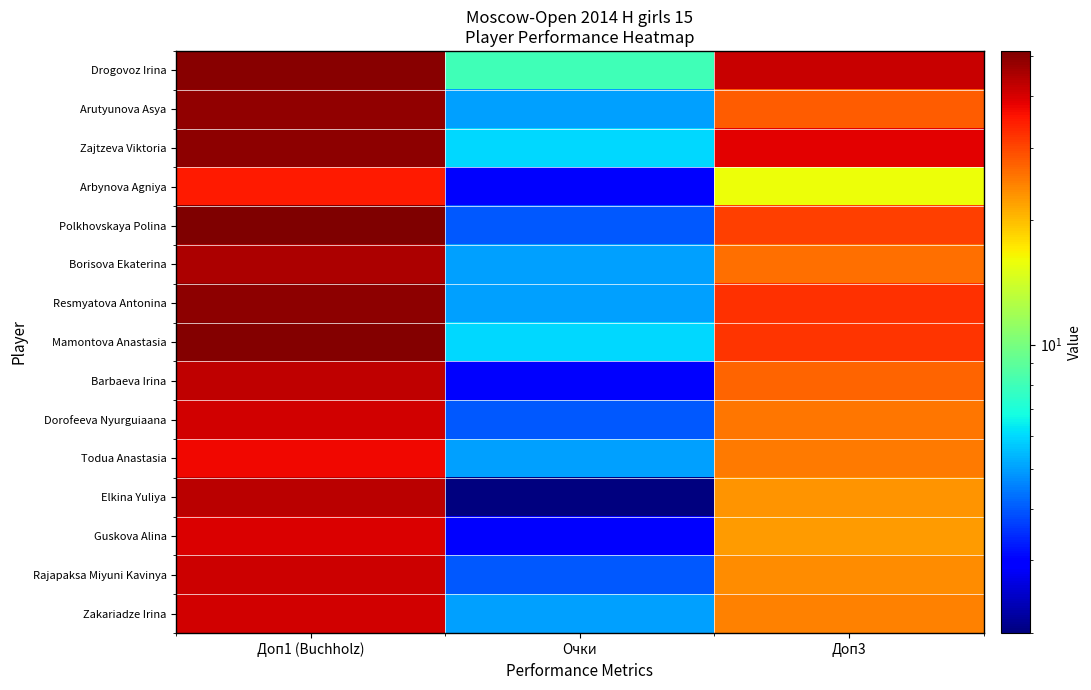

Which has a higher value, Доп3 or Доп1 (Buchholz)?

Доп1 (Buchholz)